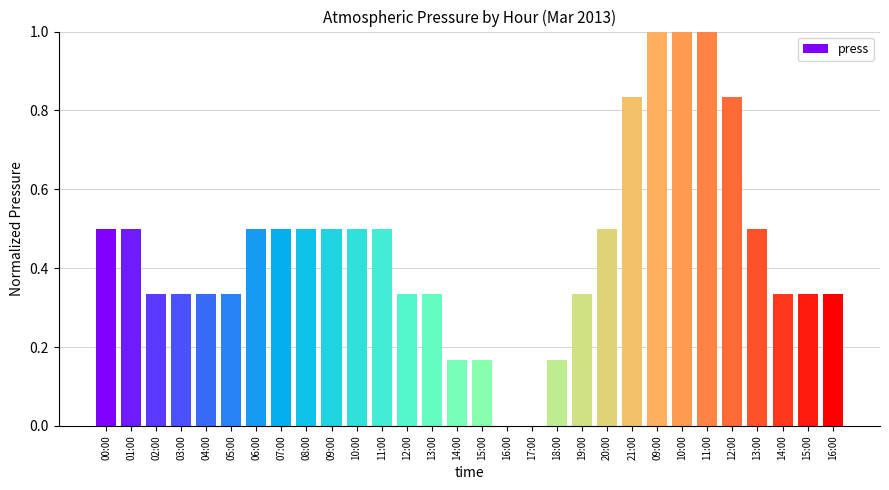

How many distinct data groups are displayed?

1